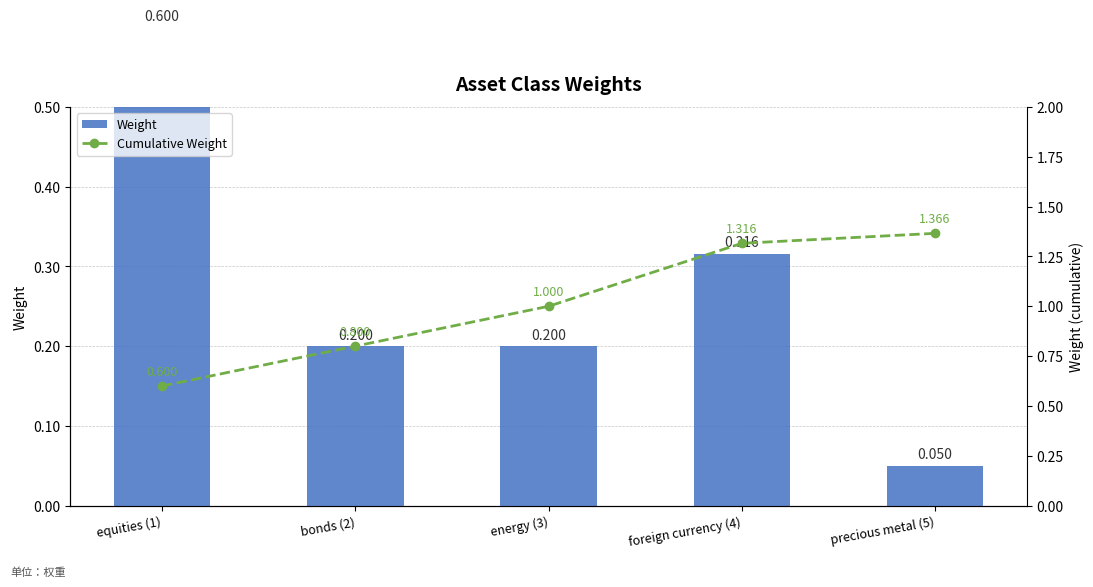

What is the total value across all series at equities (1)?

1.2